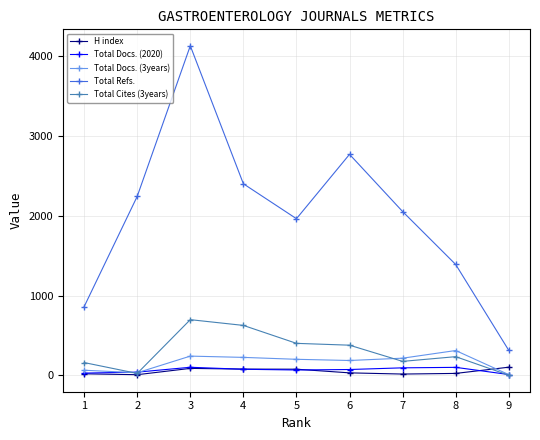

True or false: Total Refs. and Total Docs. (3years) intersect in this chart.

False